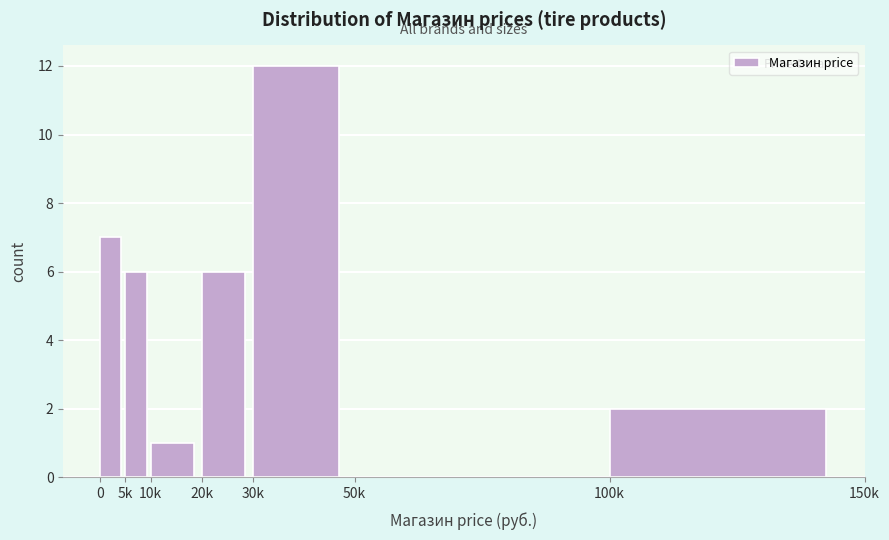

Reading right to left, what are all the values shown in this chart?

100k=2	50k=0	30k=12	20k=6	10k=1	5k=6	0=7